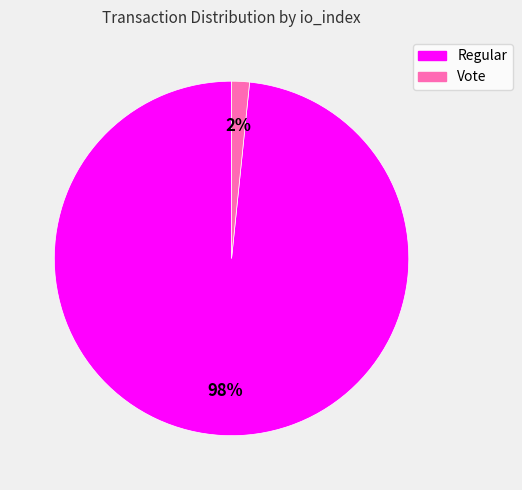

Which category has the biggest portion of the pie?

Regular